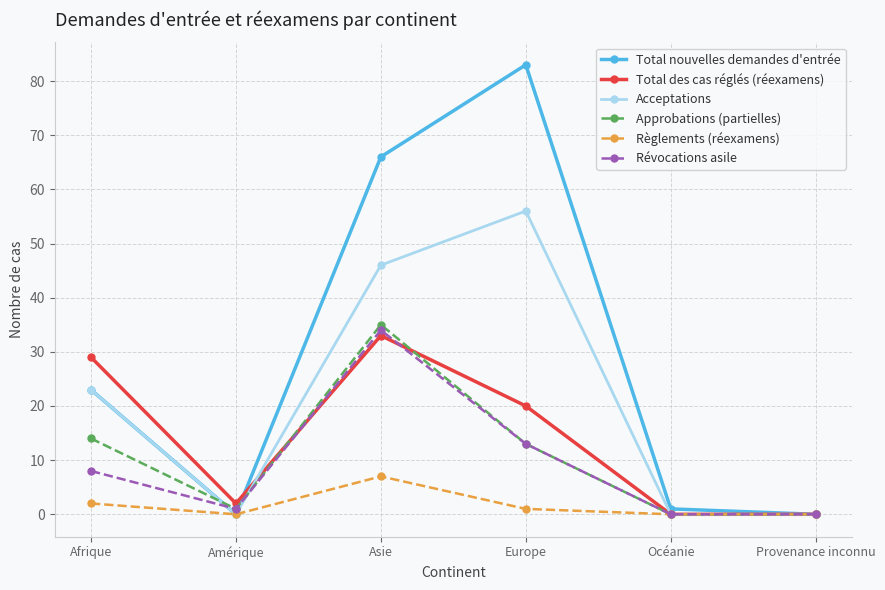

At which category is the sum across all series the highest?

Asie